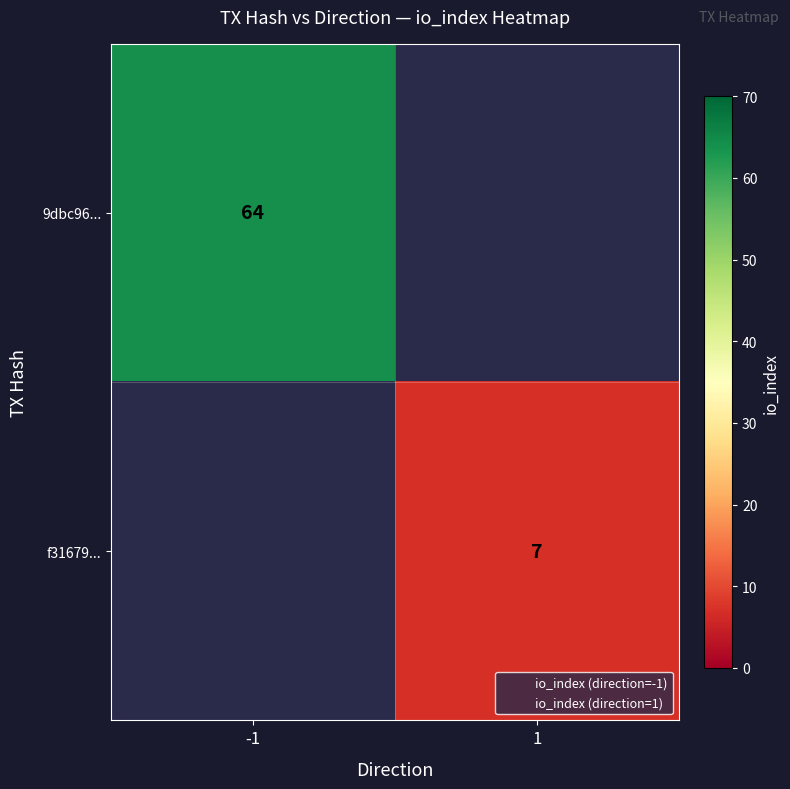

Which series has the widest spread of values?

9dbc96...